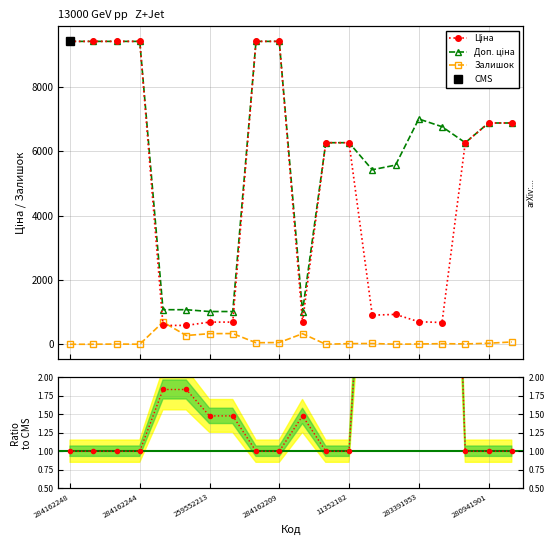

True or false: Доп. ціна has more than 1 points higher than both neighbors.

False